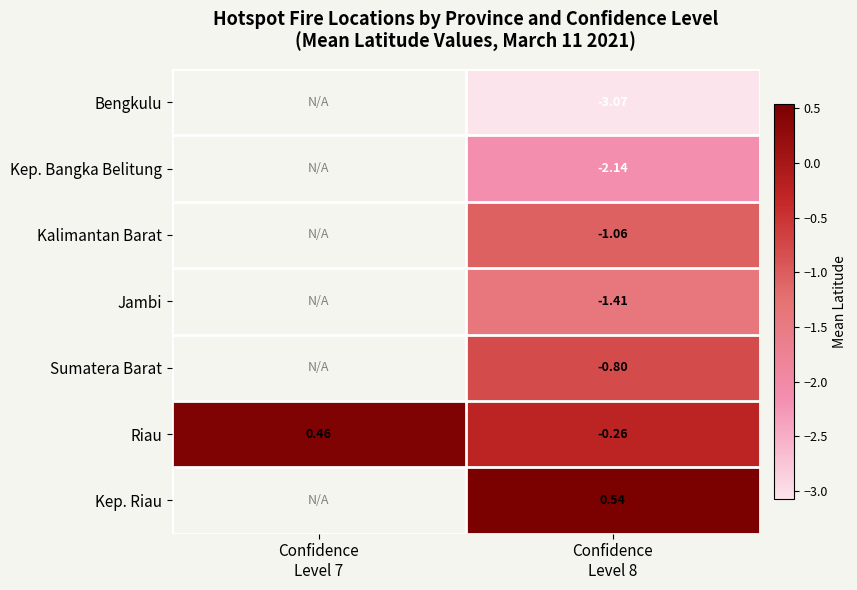

Which series has the largest range (max minus min)?

Riau